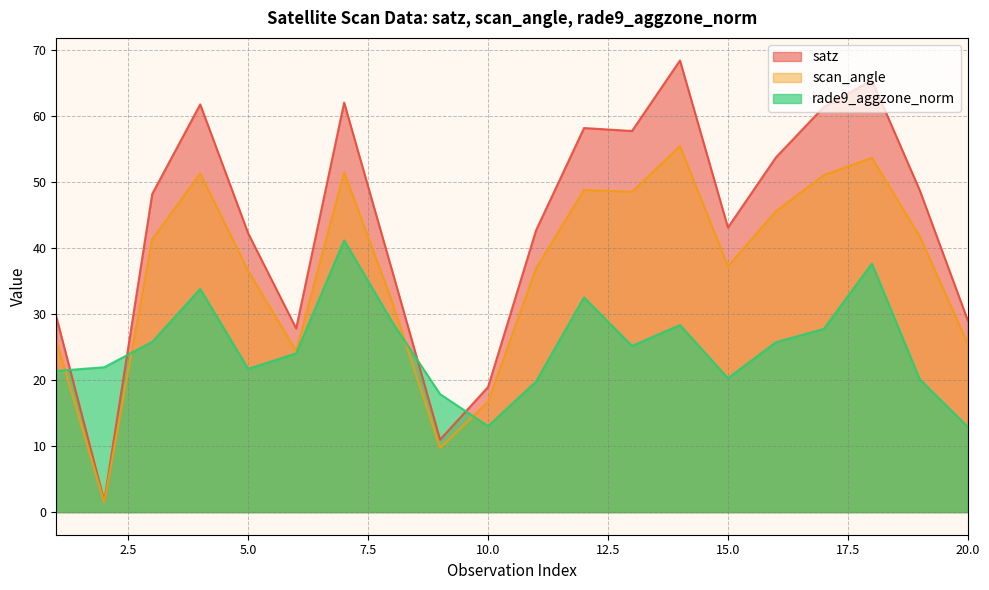

True or false: scan_angle has a value of 36.9 at 11.

True